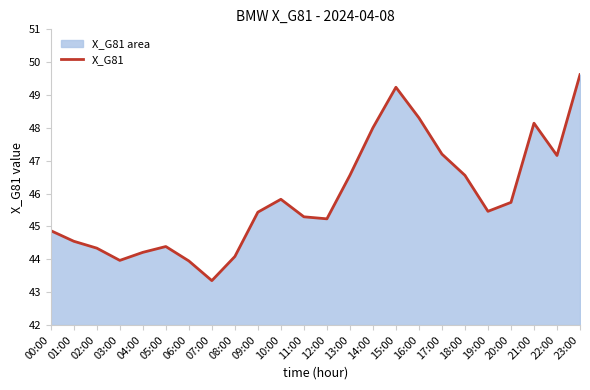

Reading right to left, extract all data points from this chart.

49.6	47.2	48.1	45.7	45.5	46.6	47.2	48.3	49.2	48.0	46.6	45.2	45.3	45.8	45.4	44.1	43.3	43.9	44.4	44.2	44.0	44.3	44.5	44.9